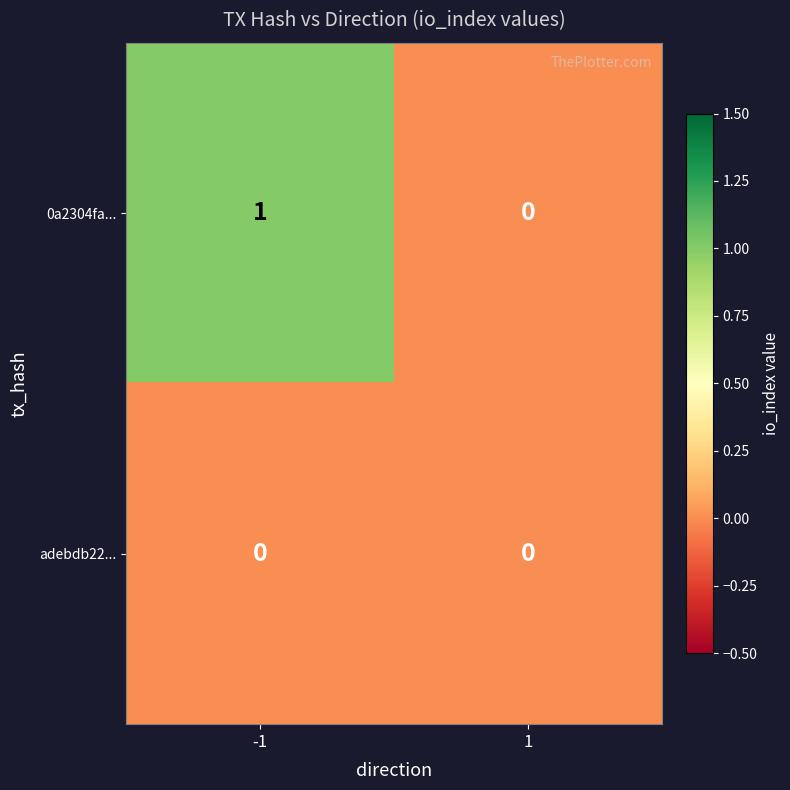

Rank the series by their maximum value, from lowest to highest.

adebdb22..., 0a2304fa...